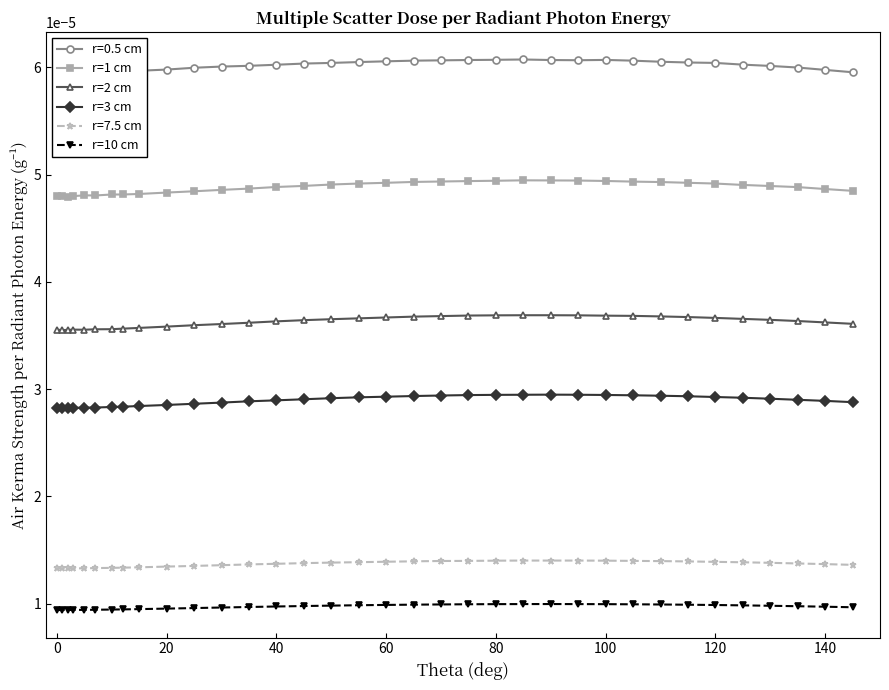

True or false: r=2 cm and r=10 cm intersect in this chart.

False